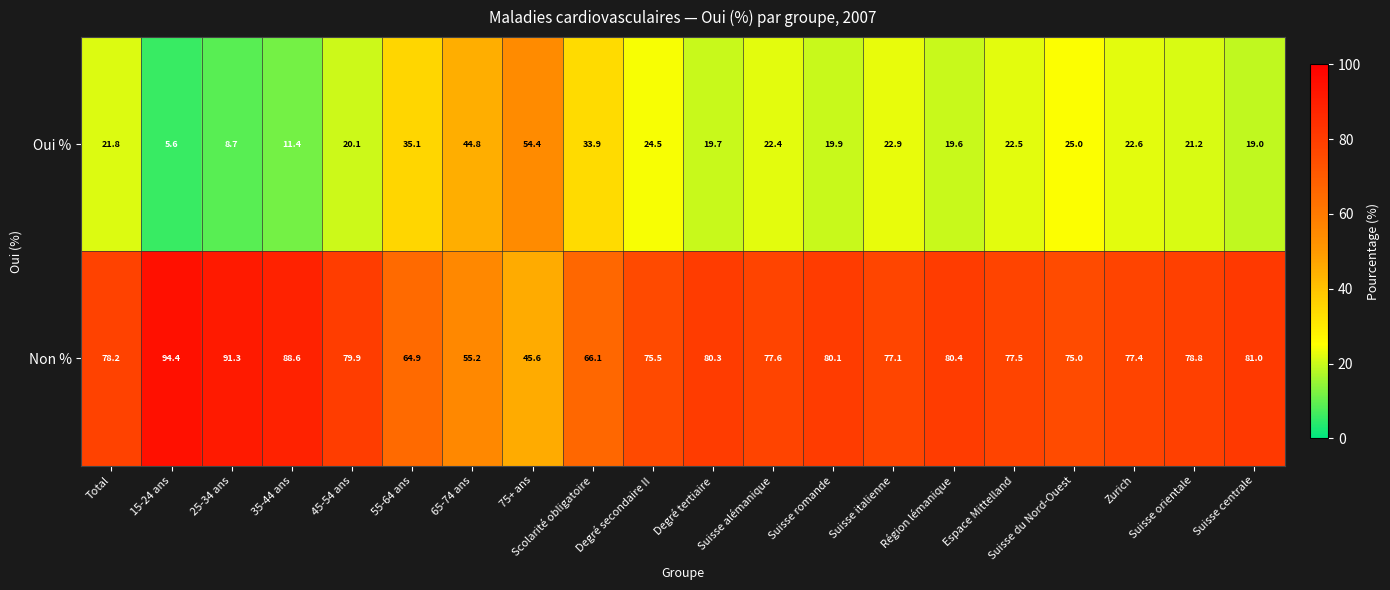

What is the greatest value displayed?

94.4